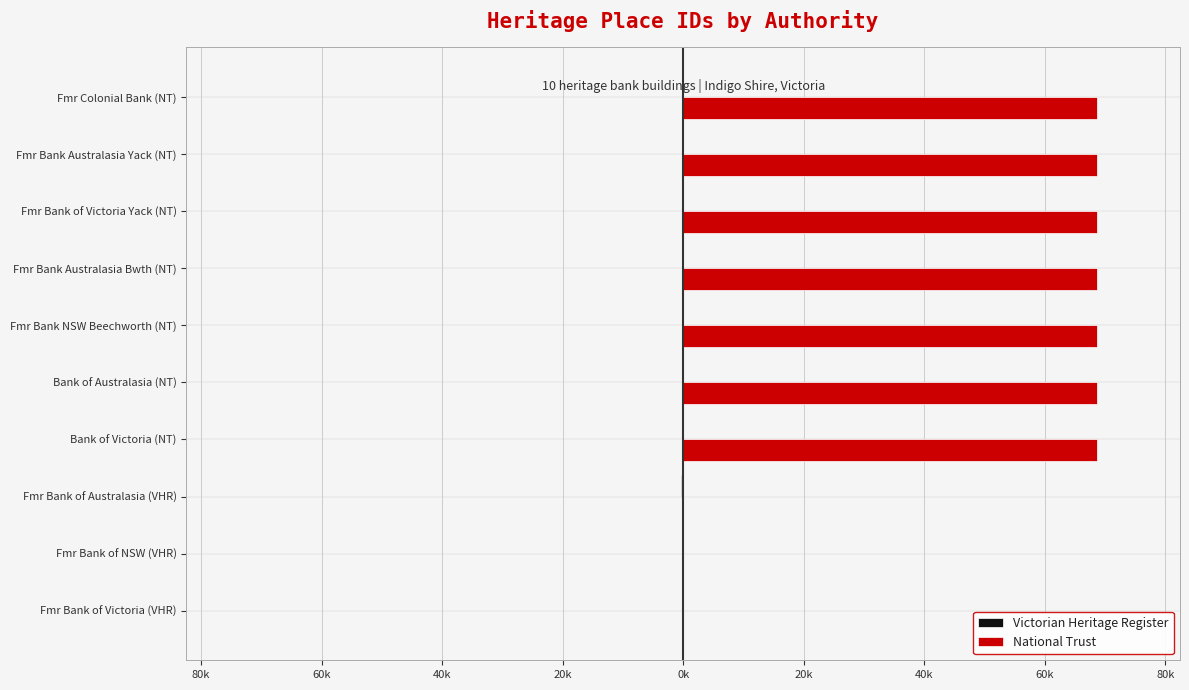

Rank the series by their average value, from lowest to highest.

Victorian Heritage Register, National Trust